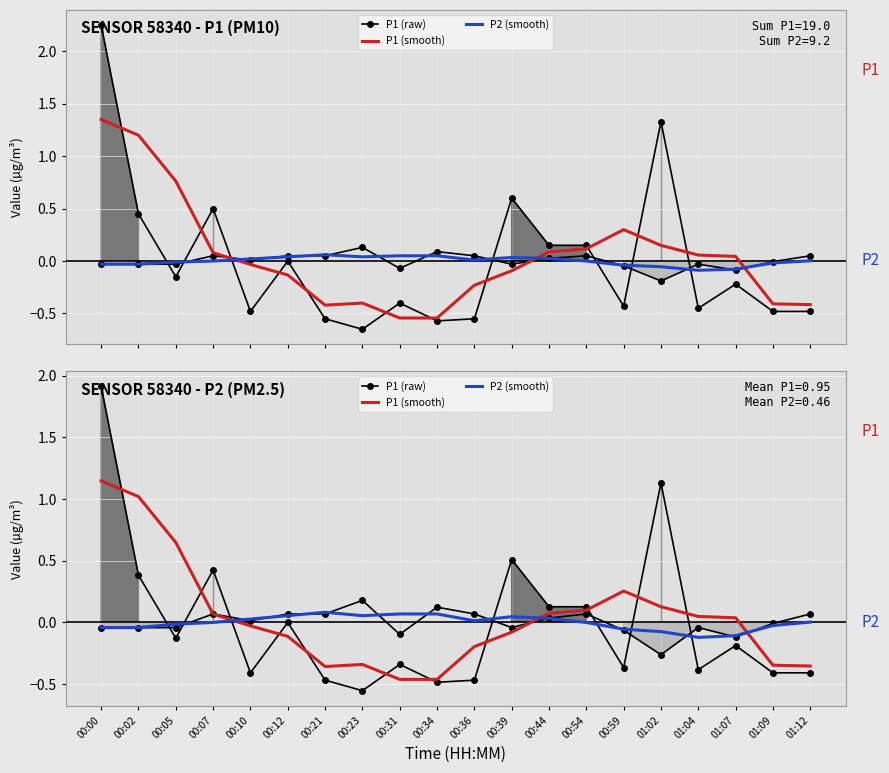

Read the P1 (smooth) value at 00:34.

-0.5